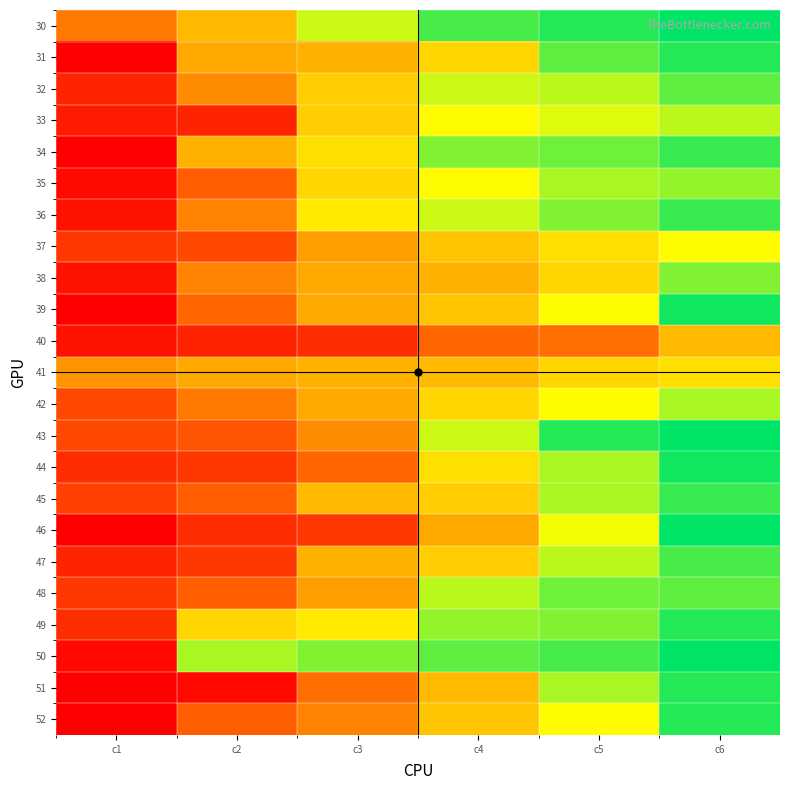

Reading left to right, transcribe all the data shown in this chart.

30: c1=14	c2=21	c3=31	c4=38	c5=40	c6=42
31: c1=1	c2=19	c3=20	c4=24	c5=37	c6=40
32: c1=5	c2=16	c3=23	c4=31	c5=32	c6=37
33: c1=4	c2=5	c3=23	c4=28	c5=30	c6=32
34: c1=1	c2=20	c3=25	c4=35	c5=36	c6=39
35: c1=2	c2=11	c3=24	c4=28	c5=33	c6=34
36: c1=3	c2=15	c3=26	c4=31	c5=35	c6=39
37: c1=7	c2=9	c3=18	c4=22	c5=25	c6=28
38: c1=3	c2=15	c3=19	c4=20	c5=24	c6=35
39: c1=1	c2=12	c3=19	c4=22	c5=28	c6=41
40: c1=3	c2=5	c3=6	c4=12	c5=13	c6=21
41: c1=17	c2=19	c3=20	c4=21	c5=24	c6=25
42: c1=9	c2=14	c3=19	c4=24	c5=28	c6=33
43: c1=9	c2=10	c3=16	c4=31	c5=40	c6=42
44: c1=6	c2=7	c3=12	c4=25	c5=33	c6=41
45: c1=8	c2=11	c3=21	c4=23	c5=33	c6=39
46: c1=1	c2=6	c3=7	c4=19	c5=29	c6=42
47: c1=5	c2=7	c3=20	c4=23	c5=32	c6=38
48: c1=7	c2=11	c3=18	c4=32	c5=36	c6=37
49: c1=6	c2=24	c3=26	c4=34	c5=35	c6=40
50: c1=2	c2=33	c3=35	c4=37	c5=38	c6=42
51: c1=1	c2=2	c3=13	c4=21	c5=33	c6=40
52: c1=1	c2=11	c3=15	c4=22	c5=28	c6=40